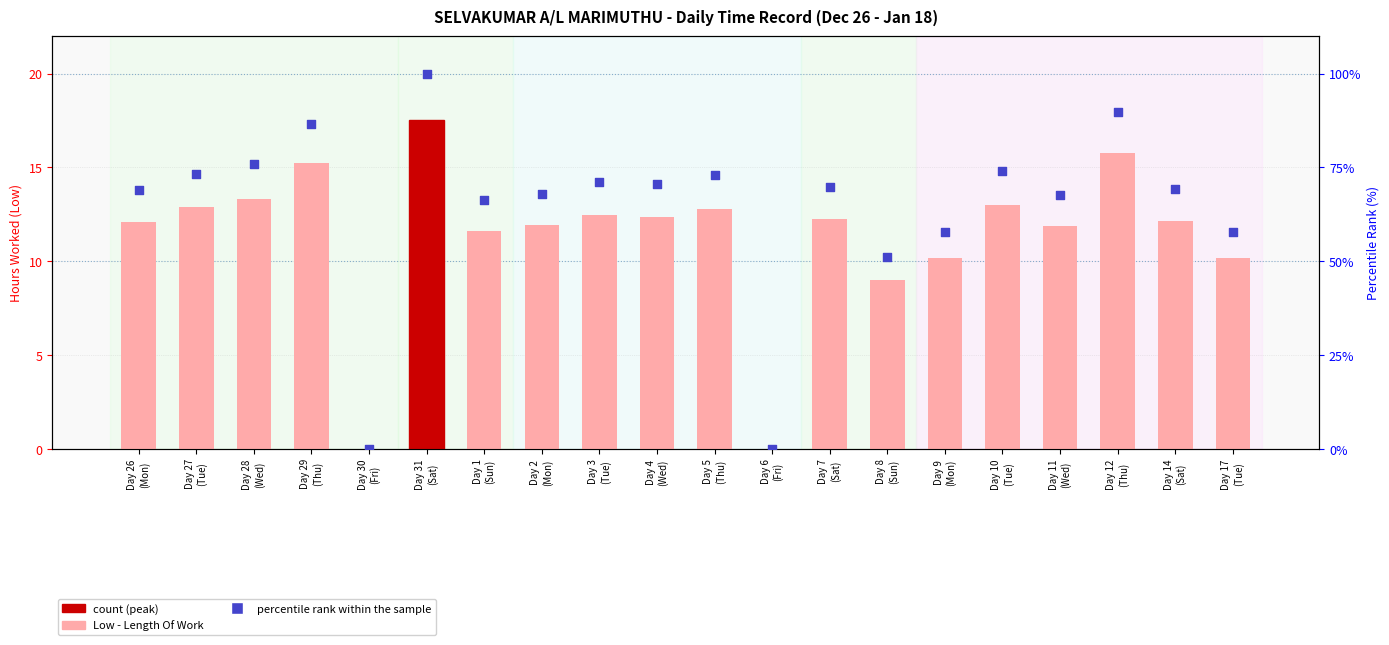

What is the total value across all series at Day 27
(Tue)?

86.2